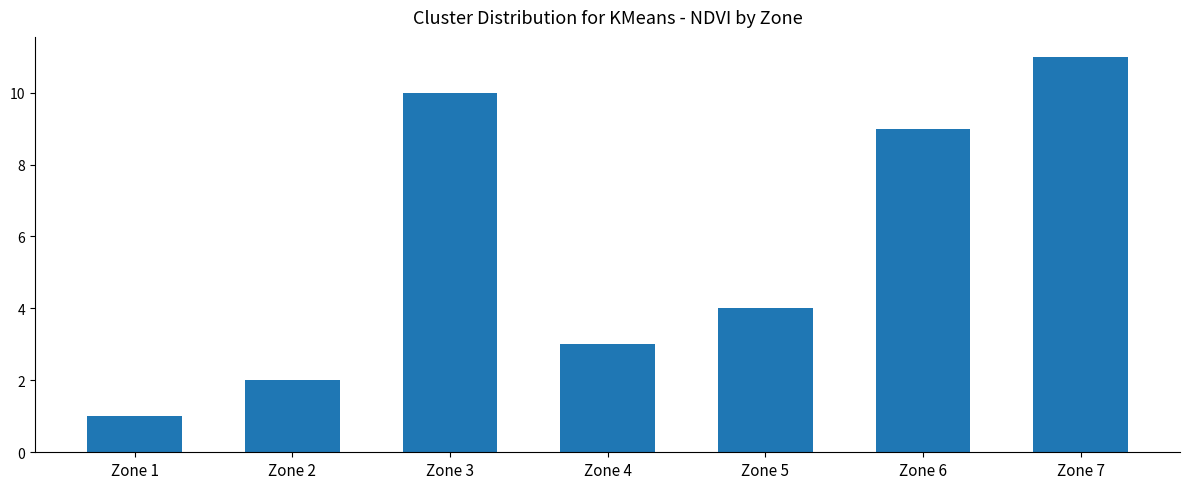

Reading left to right, what are all the values shown in this chart?

1	2	10	3	4	9	11